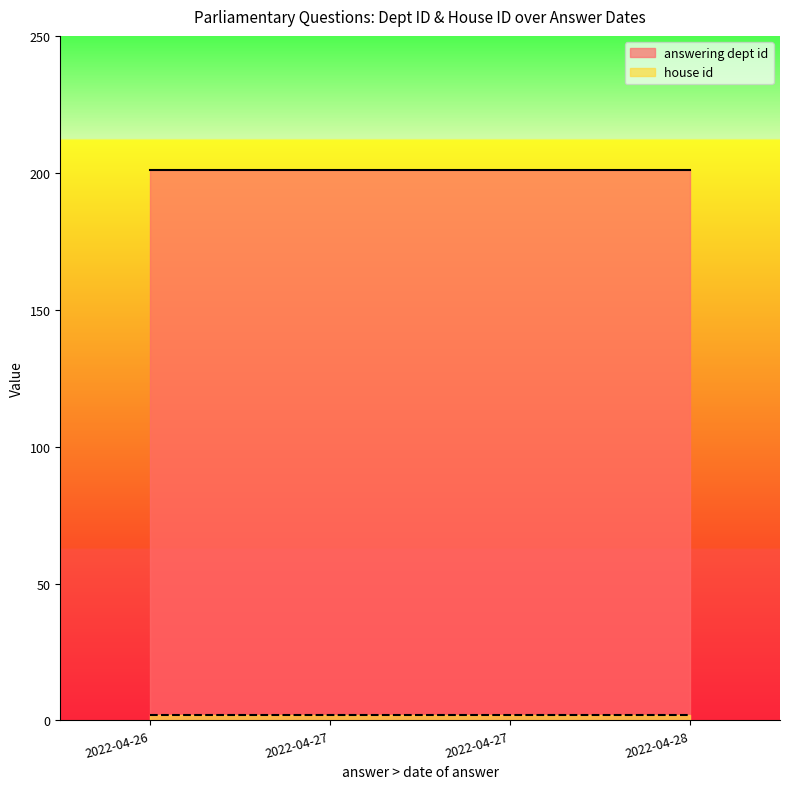

Which label corresponds to the largest value in the chart?

2022-04-26